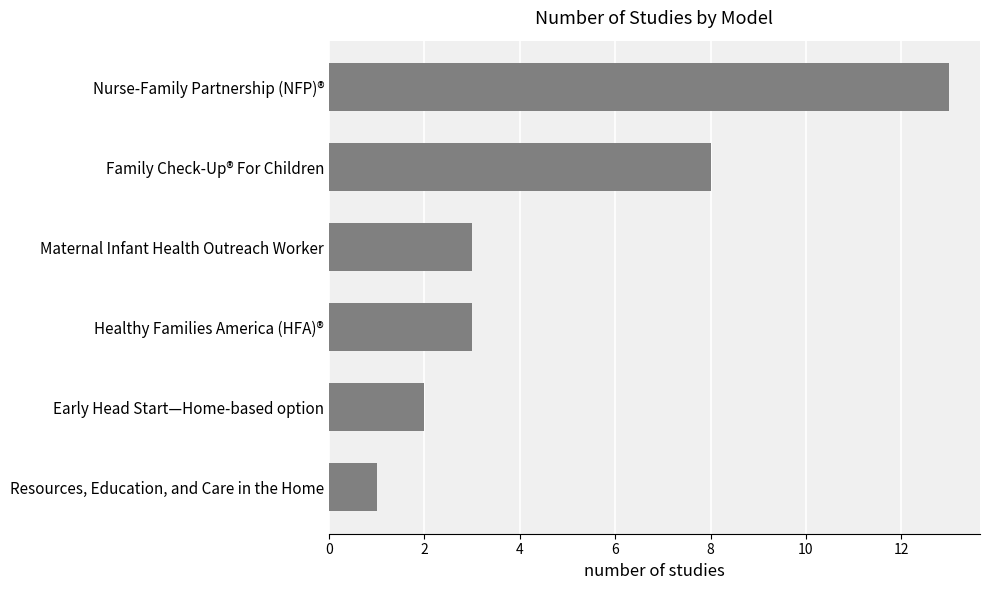

The chart shows a value of 1 at Resources, Education, and Care in the Home. True or false?

True